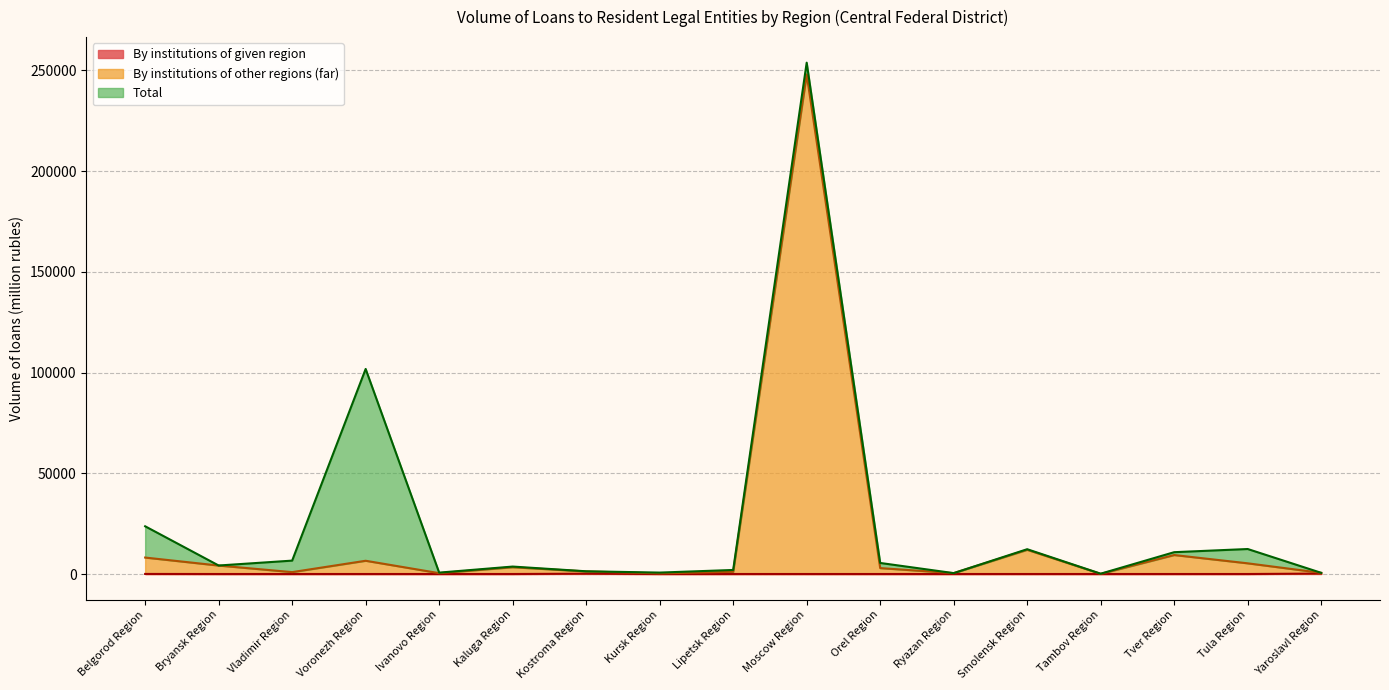

What is the difference between the highest and lowest values at Vladimir Region?

6642